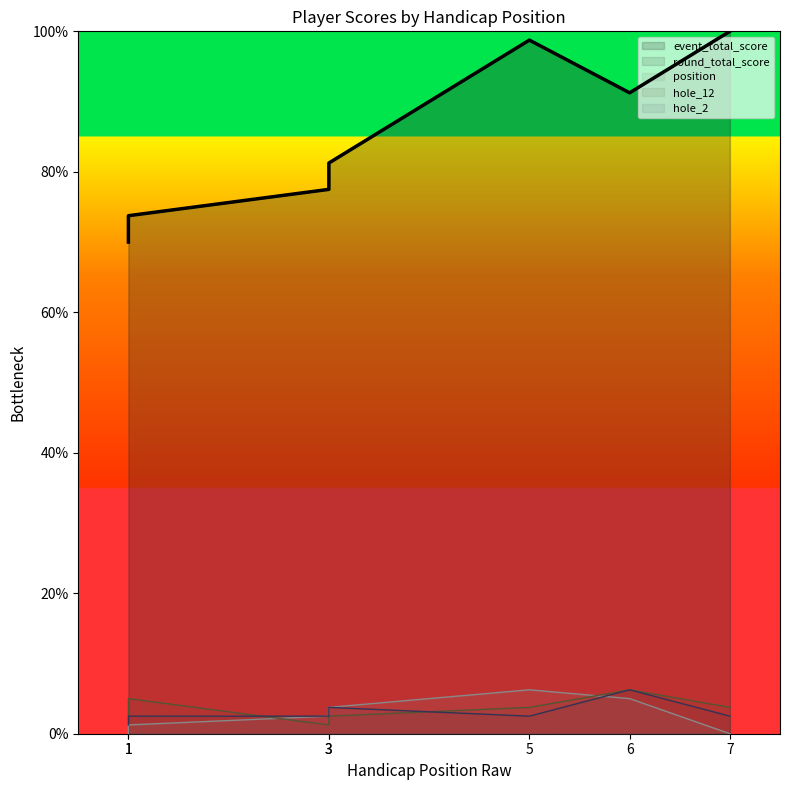

What is the maximum value shown in the chart?

100.0